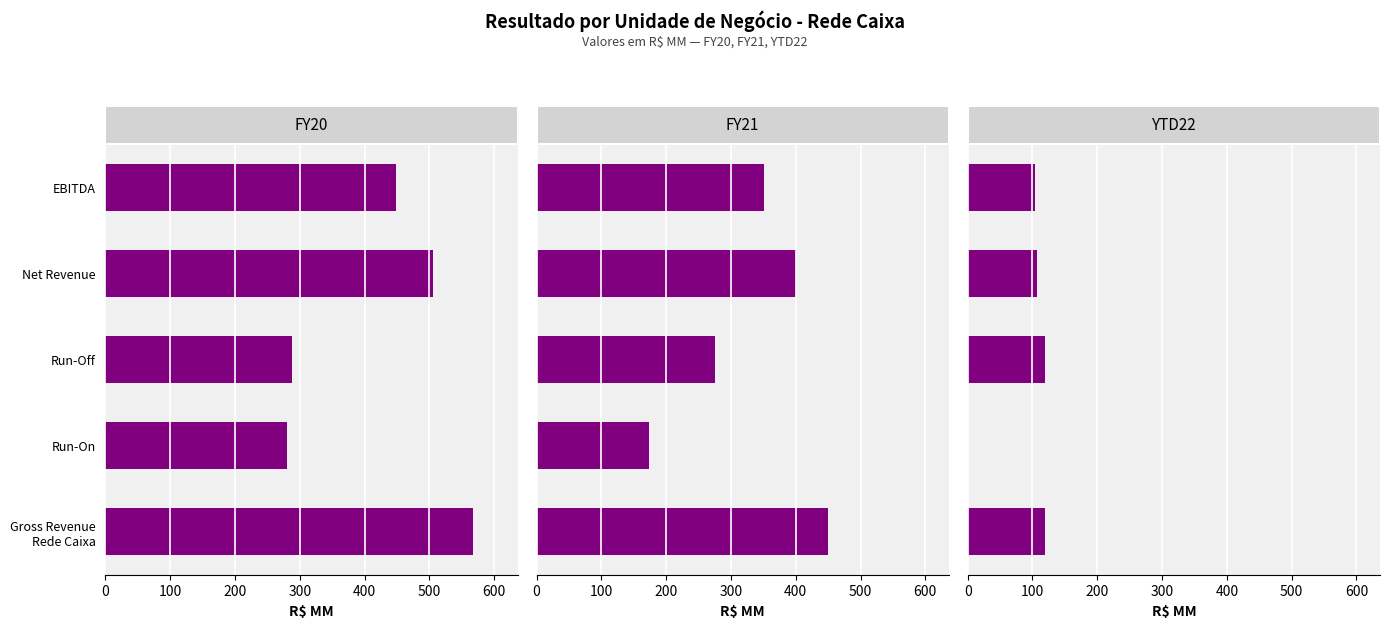

The value of YTD22 at 400 is 103.5. True or false?

True